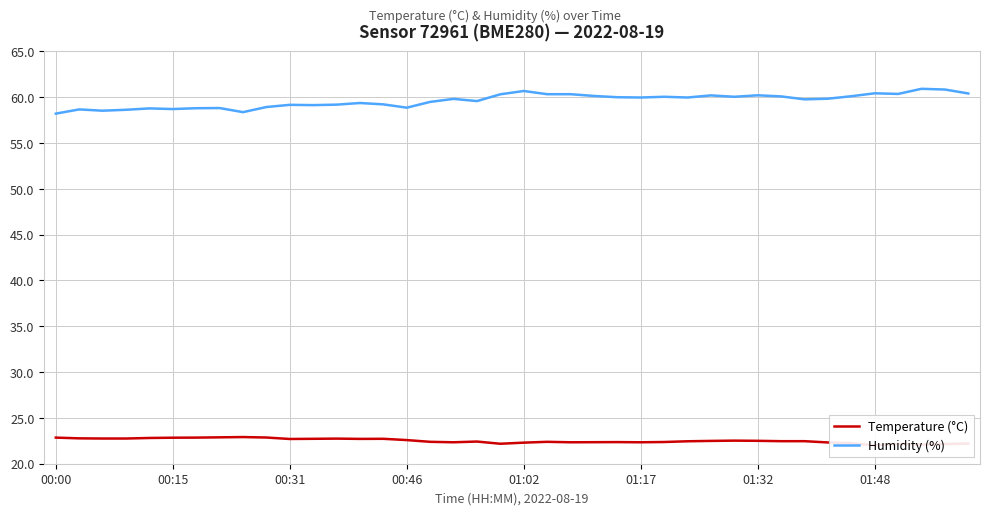

Reading right to left, list all the values displayed in this chart.

Temperature (°C): 22.2	22.1	22.1	22.2	22.0	22.2	22.3	22.5	22.5	22.5	22.5	22.5	22.4	22.4	22.3	22.4	22.4	22.3	22.4	22.3	22.2	22.4	22.3	22.4	22.6	22.7	22.7	22.7	22.7	22.7	22.9	22.9	22.9	22.9	22.8	22.8	22.8	22.8	22.8	22.9
Humidity (%): 60.4	60.8	60.9	60.4	60.4	60.1	59.8	59.8	60.1	60.2	60.0	60.2	60.0	60.0	60.0	60.0	60.1	60.3	60.3	60.7	60.3	59.6	59.8	59.5	58.9	59.2	59.4	59.2	59.1	59.2	58.9	58.4	58.8	58.8	58.7	58.8	58.6	58.5	58.7	58.2